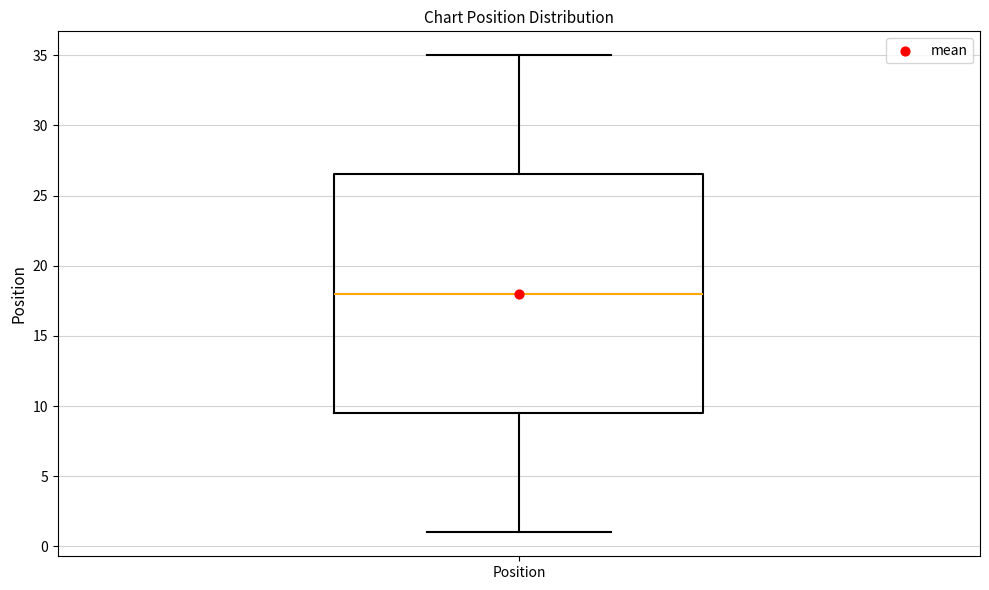

Transcribe this box plot: give where the median line is, the range the box spans, and where the two whiskers end, as read against the y-axis. The values are not printed on the chart, so give them approximately, as read against the axis.

median 18.0, box 9.5 to 26.5, whiskers 1.0 to 35.0